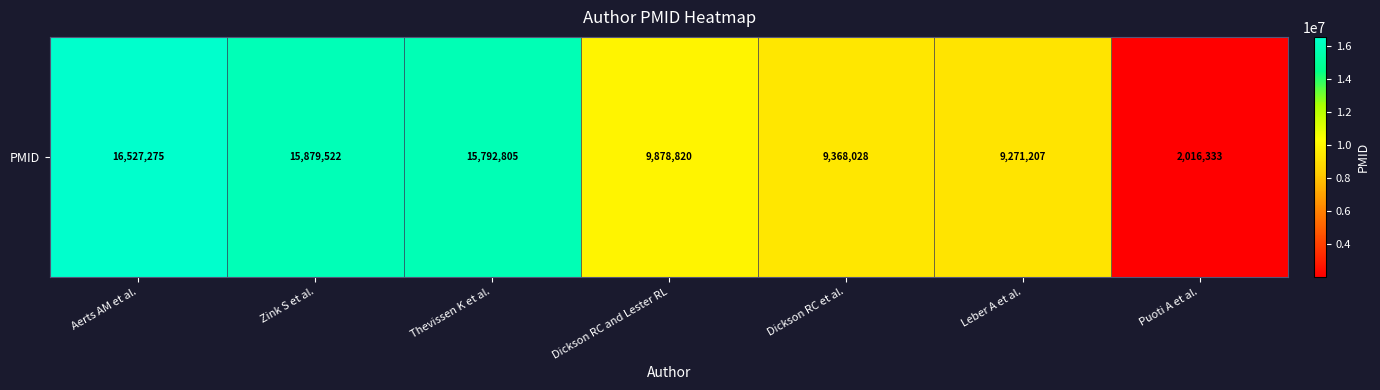

Reading left to right, list all the values displayed in this chart.

16527275	15879522	15792805	9878820	9368028	9271207	2016333